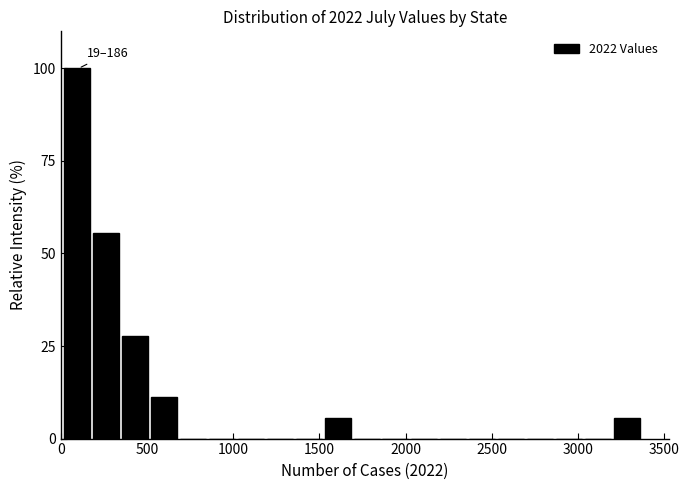

Read against the x-axis, roughly where is the centre of the tallest bar?

100